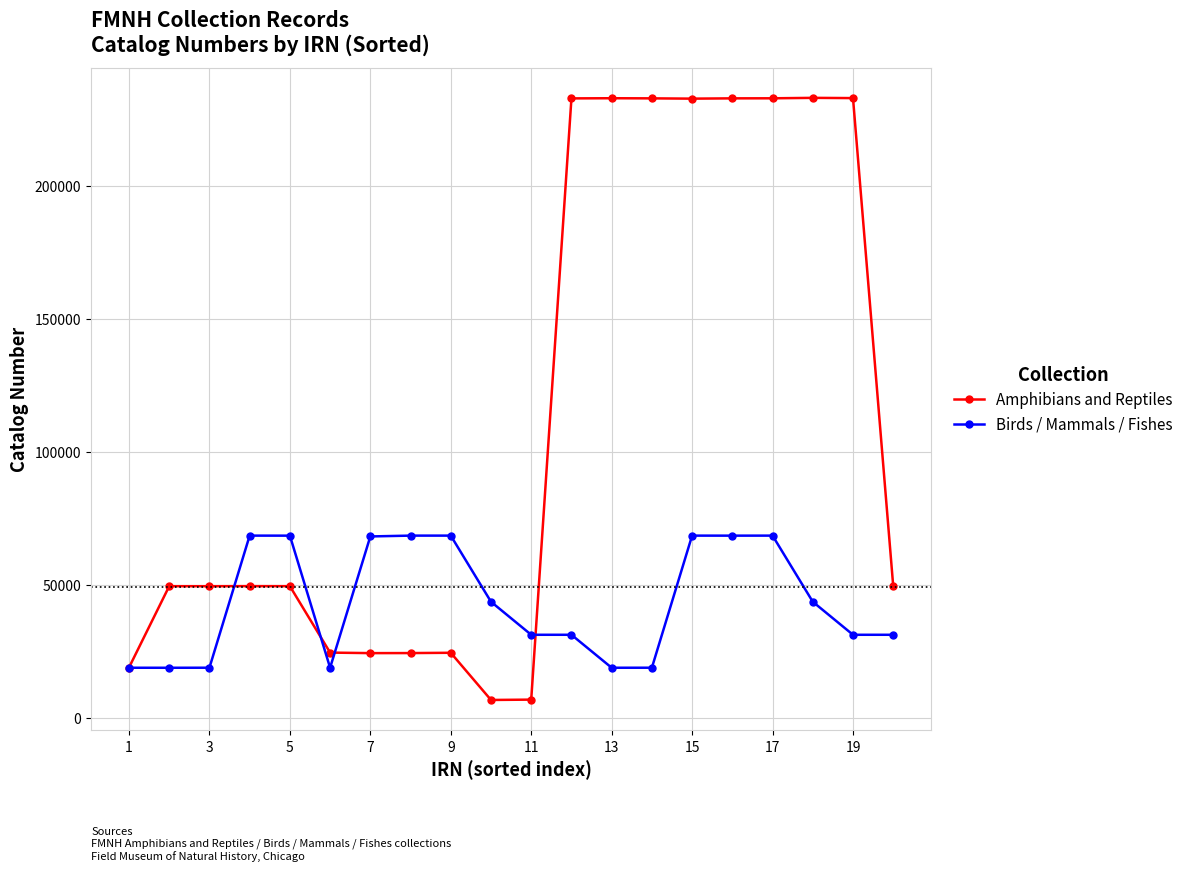

Which series has the largest total across all categories?

Amphibians and Reptiles